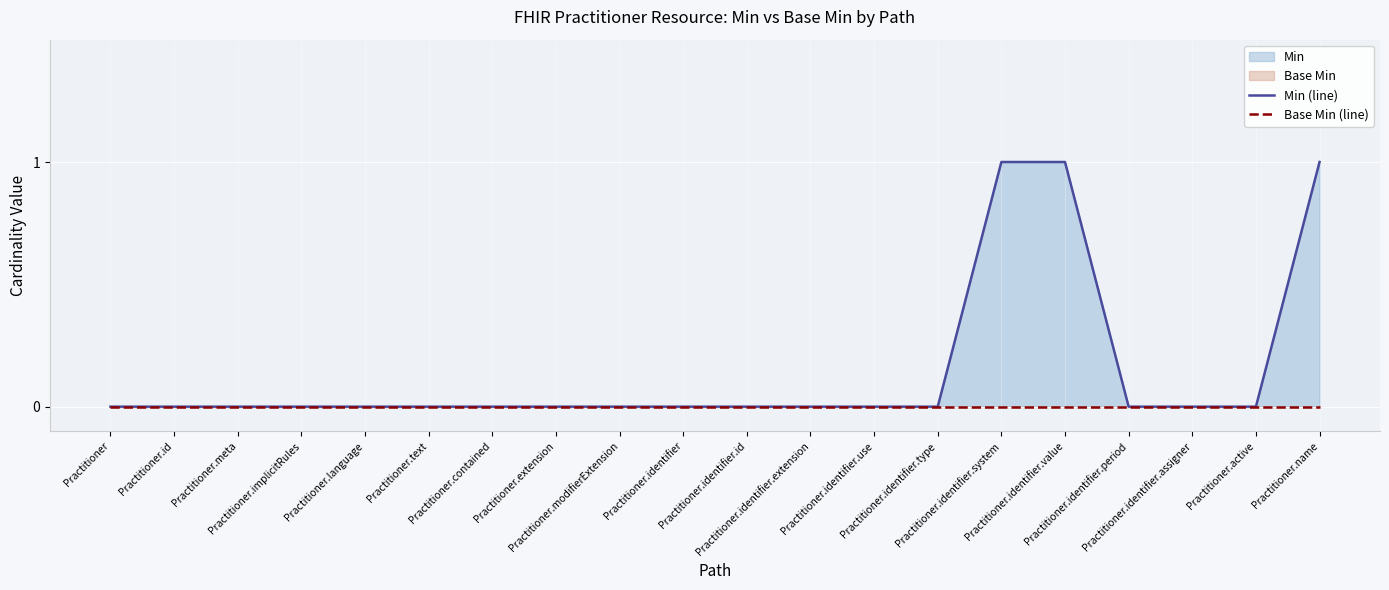

Which has a higher value, Practitioner.contained or Practitioner.identifier.type?

Practitioner.contained